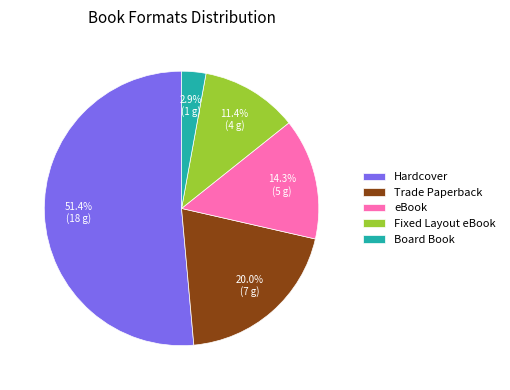

Do Trade Paperback and Fixed Layout eBook together represent more than half of the pie?

No